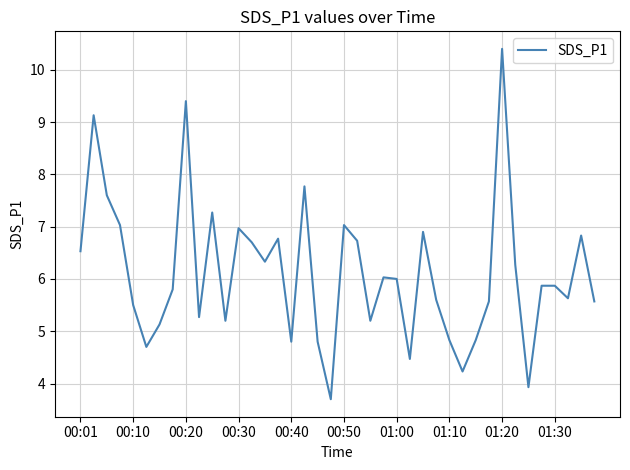

What is the difference between the maximum and minimum values?

6.7